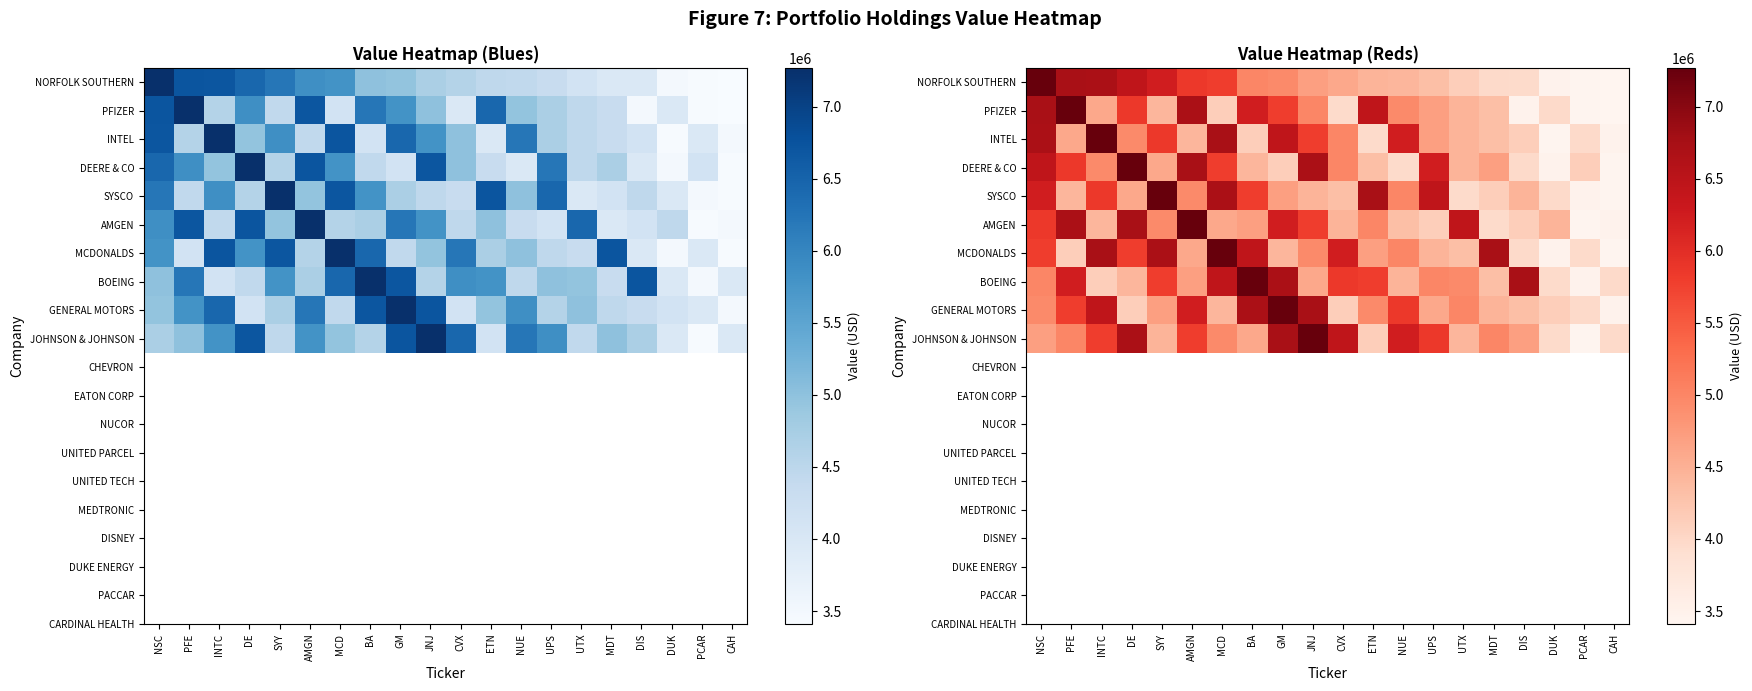

List the series in order of their peak value, highest first.

NORFOLK SOUTHERN, PFIZER, INTEL, DEERE & CO, SYSCO, AMGEN, MCDONALDS, BOEING, GENERAL MOTORS, JOHNSON & JOHNSON